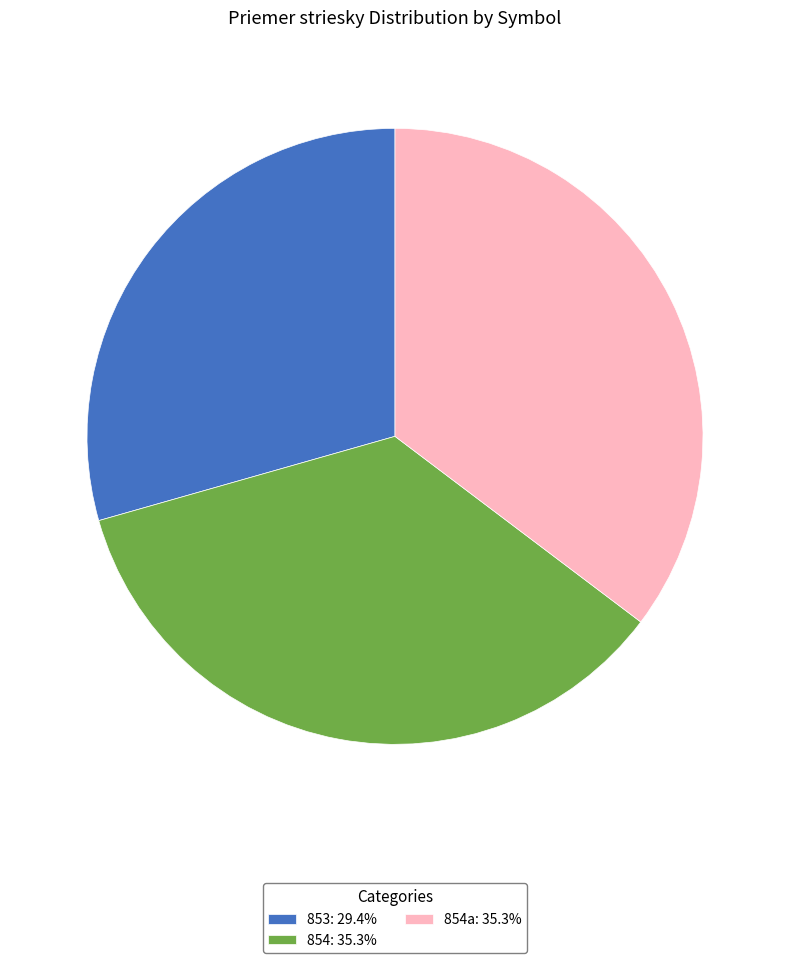

Is the sum of 854: 35.3% and 853: 29.4% greater than half?

Yes